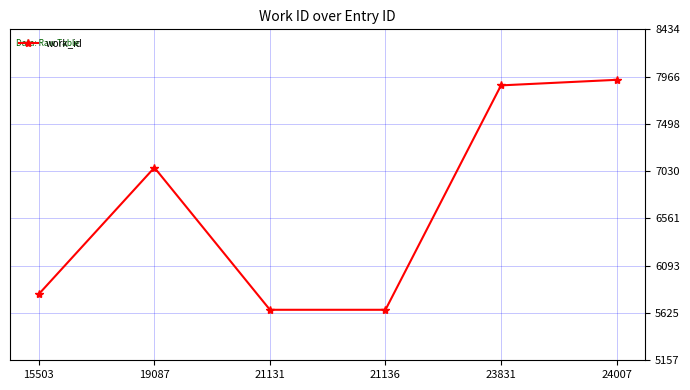

What is the maximum value shown in the chart?

7934